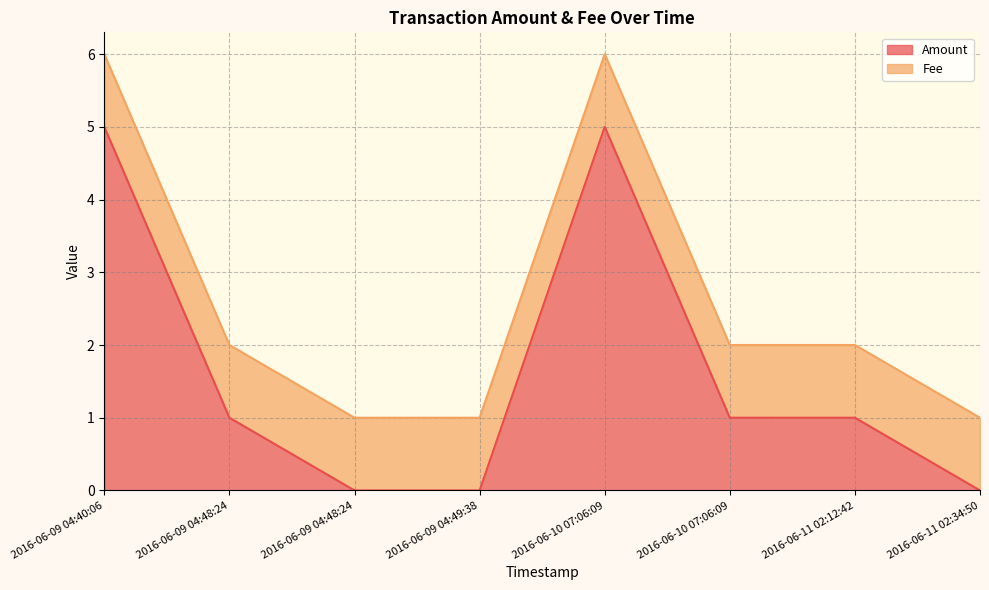

At which label does the data first exceed 1?

2016-06-09 04:40:06